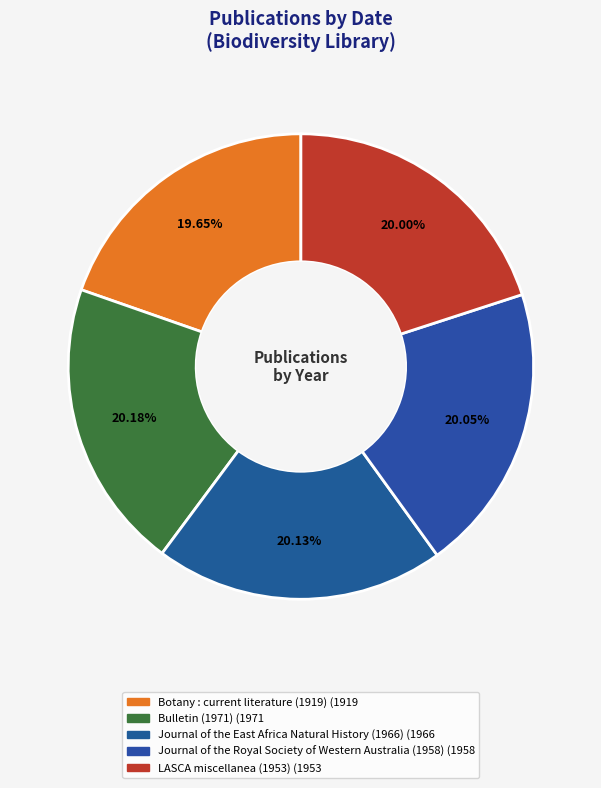

Between Journal of the Royal Society of Western Australia (1958) and Bulletin (1971), which is larger?

Bulletin (1971)